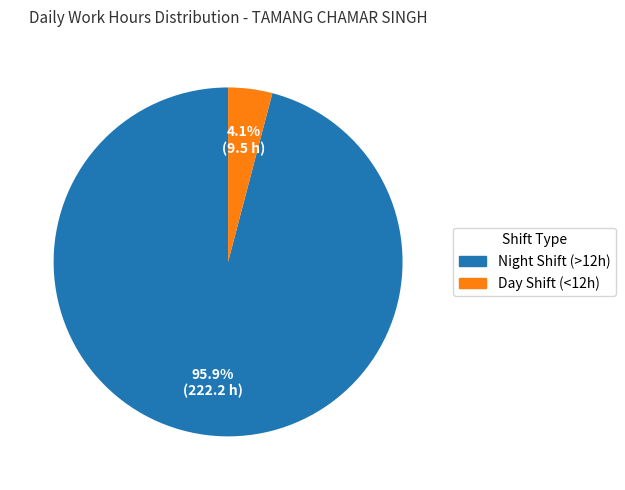

Between Night Shift (>12h) and Day Shift (<12h), which is larger?

Night Shift (>12h)